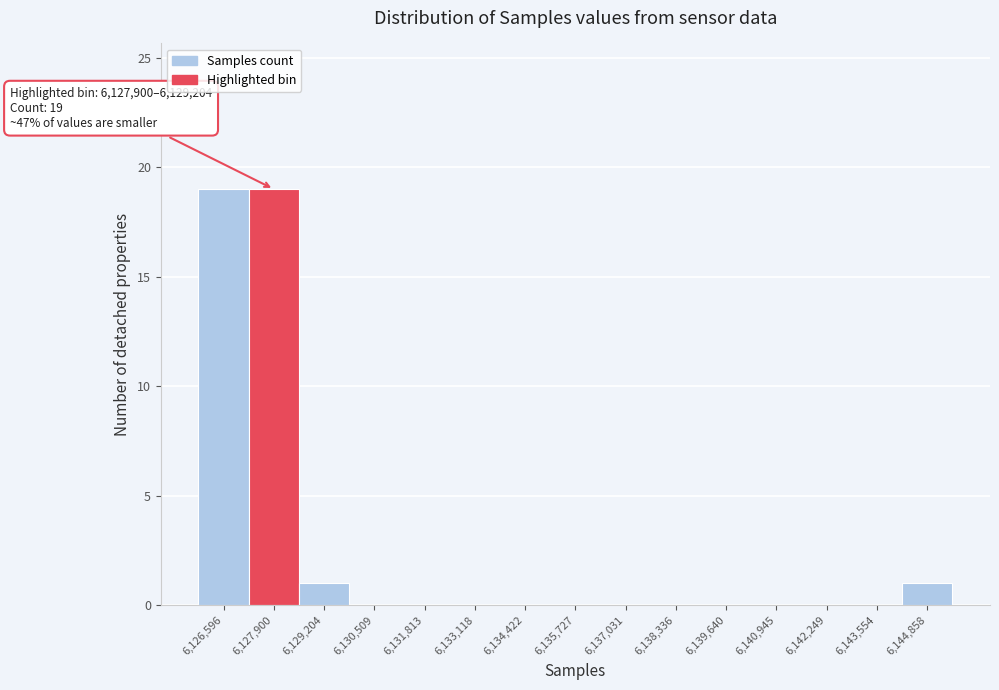

Reading left to right, extract all data points from this chart.

6,126,596=19	6,127,900=19	6,129,204=1	6,130,509=0	6,131,813=0	6,133,118=0	6,134,422=0	6,135,727=0	6,137,031=0	6,138,336=0	6,139,640=0	6,140,945=0	6,142,249=0	6,143,554=0	6,144,858=1